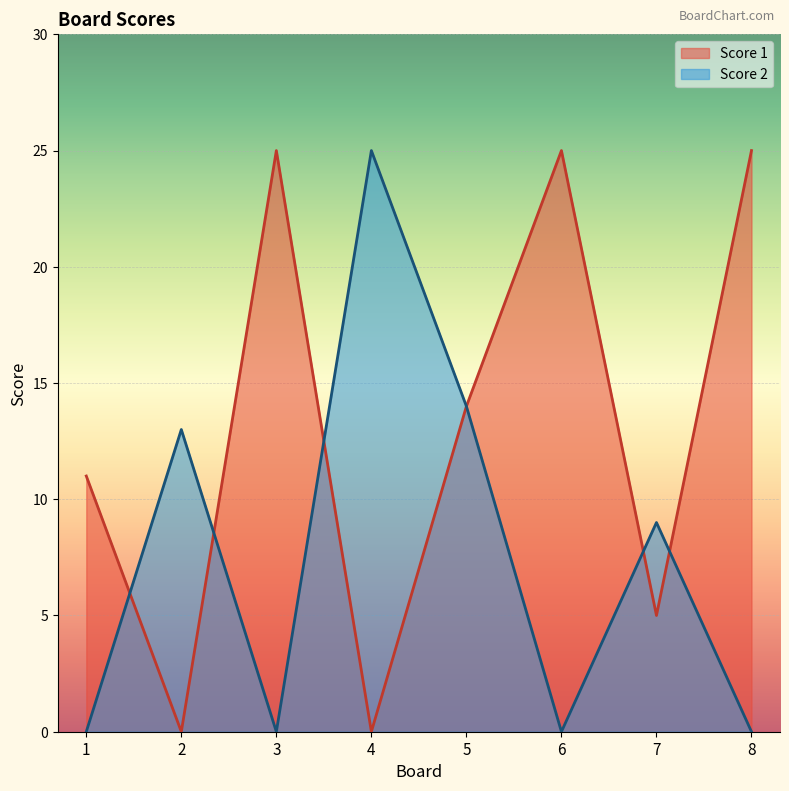

What is the average value of the Score 1 series?

13